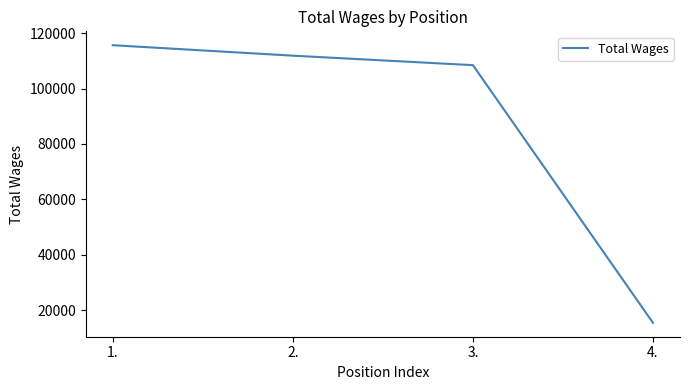

Read the value at 4..

15407